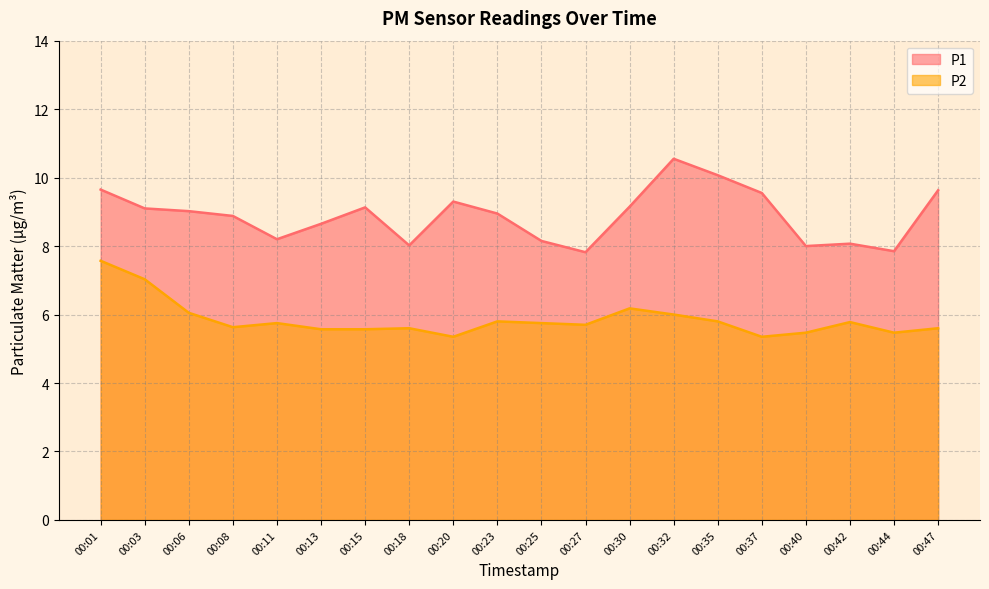

At which category is the sum across all series the highest?

00:01